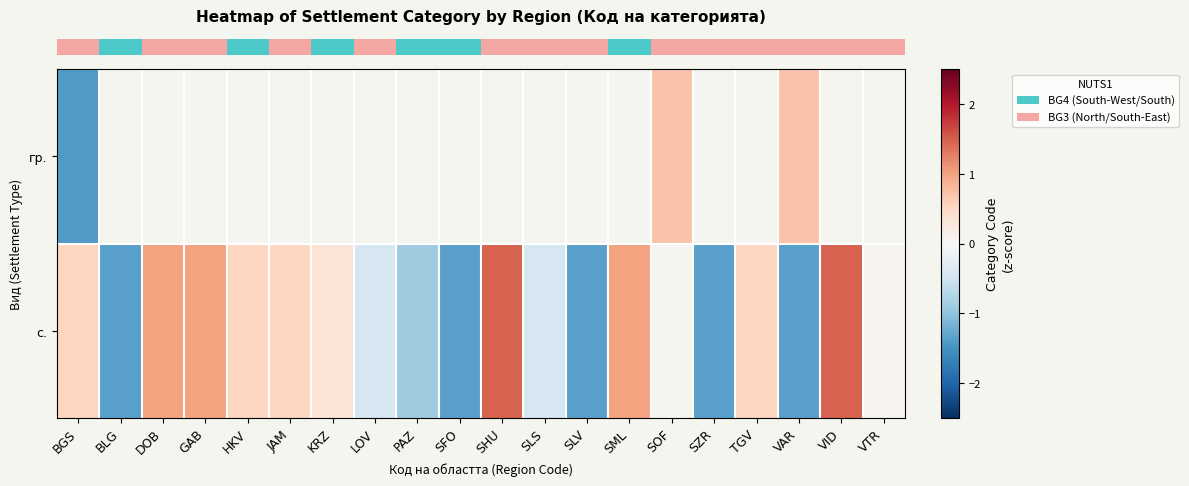

True or false: row_1 has a value of 0.3 at KRZ.

True